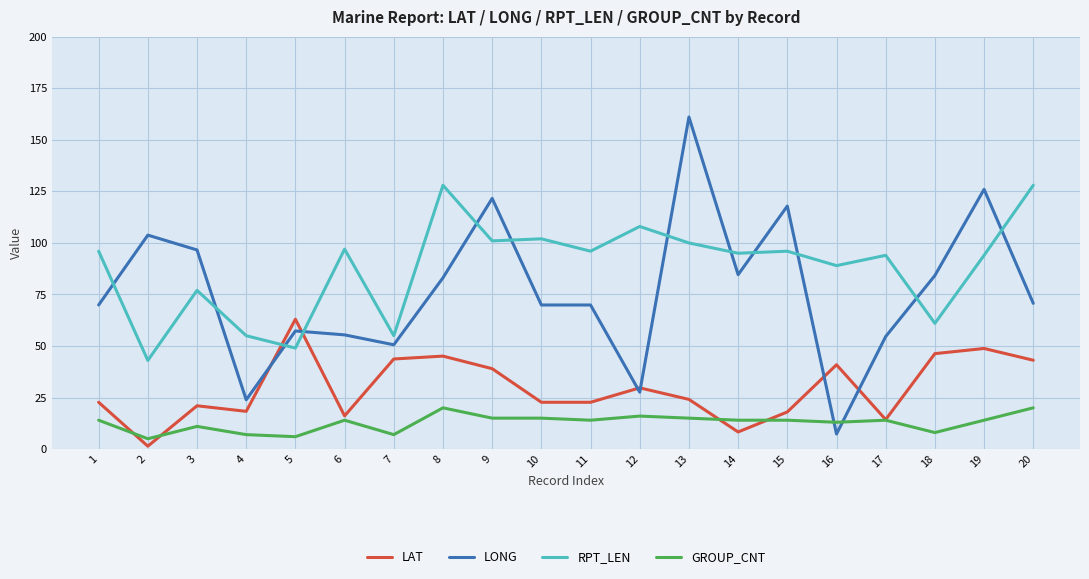

What is the maximum value shown in the chart?

161.1